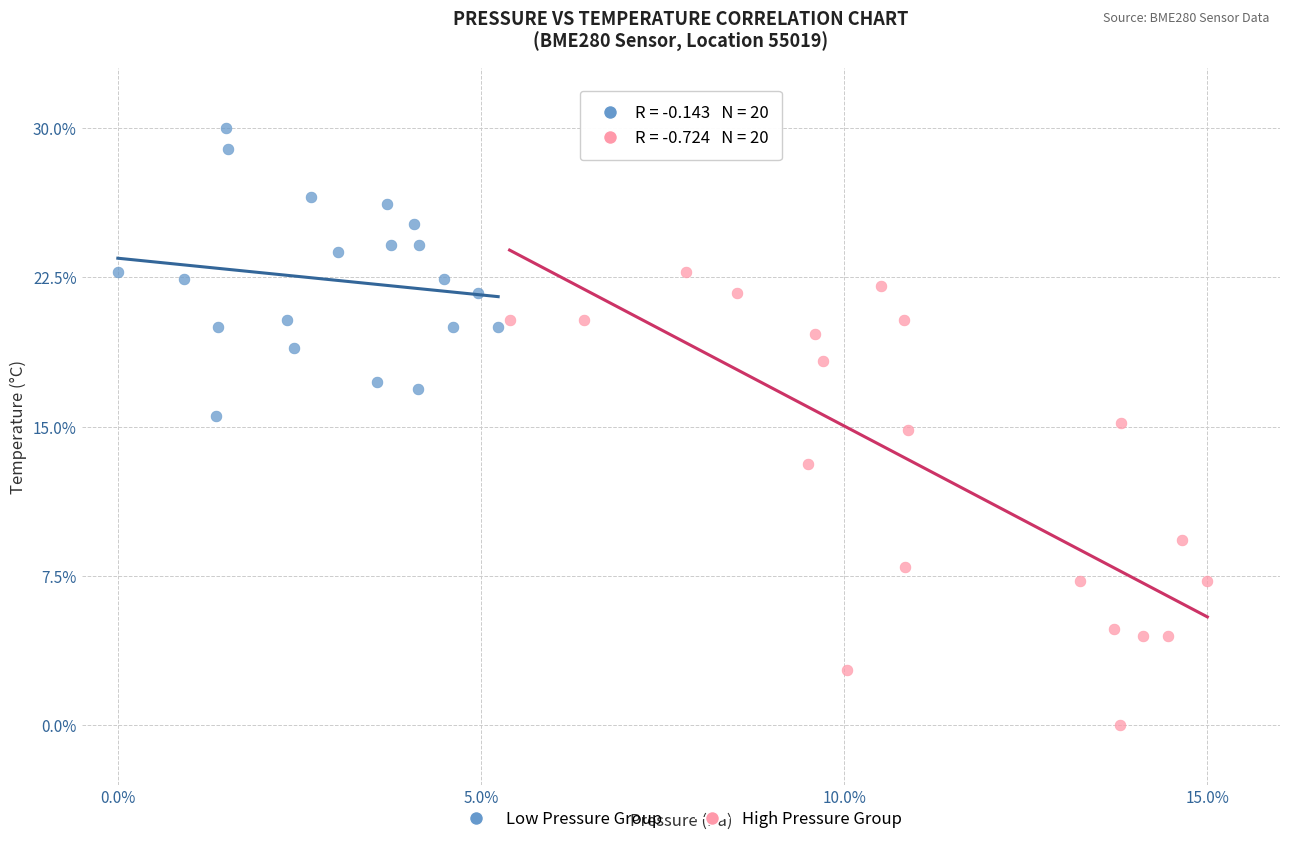

Which series has the widest spread of Y values?

High Pressure Group